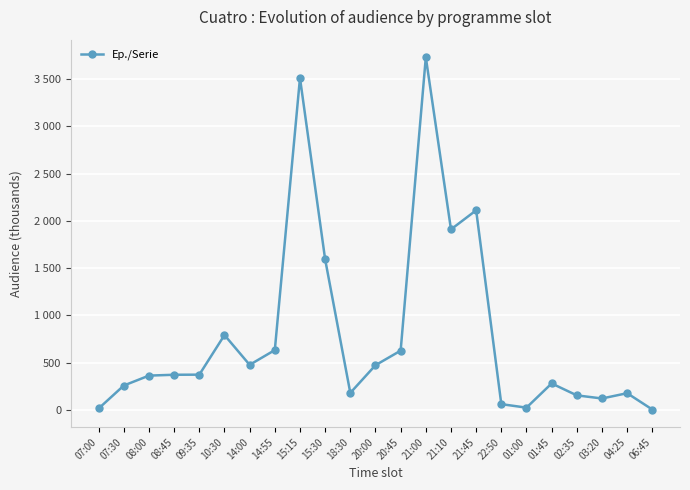

Is this an area chart (filled region under the line)?

No